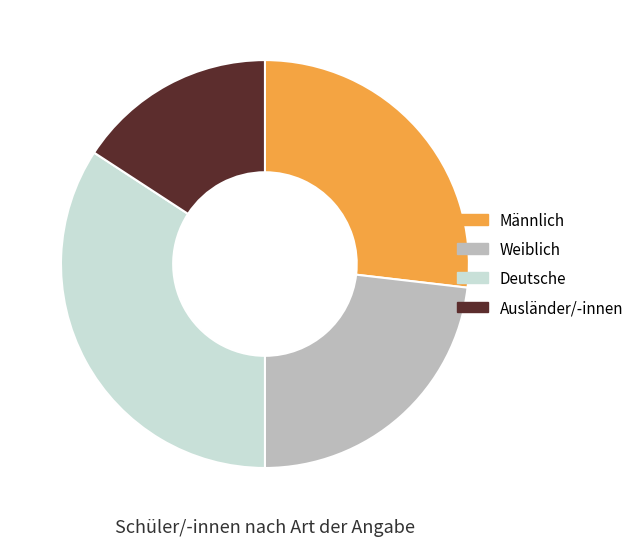

True or false: Männlich accounts for 27% of the total.

True